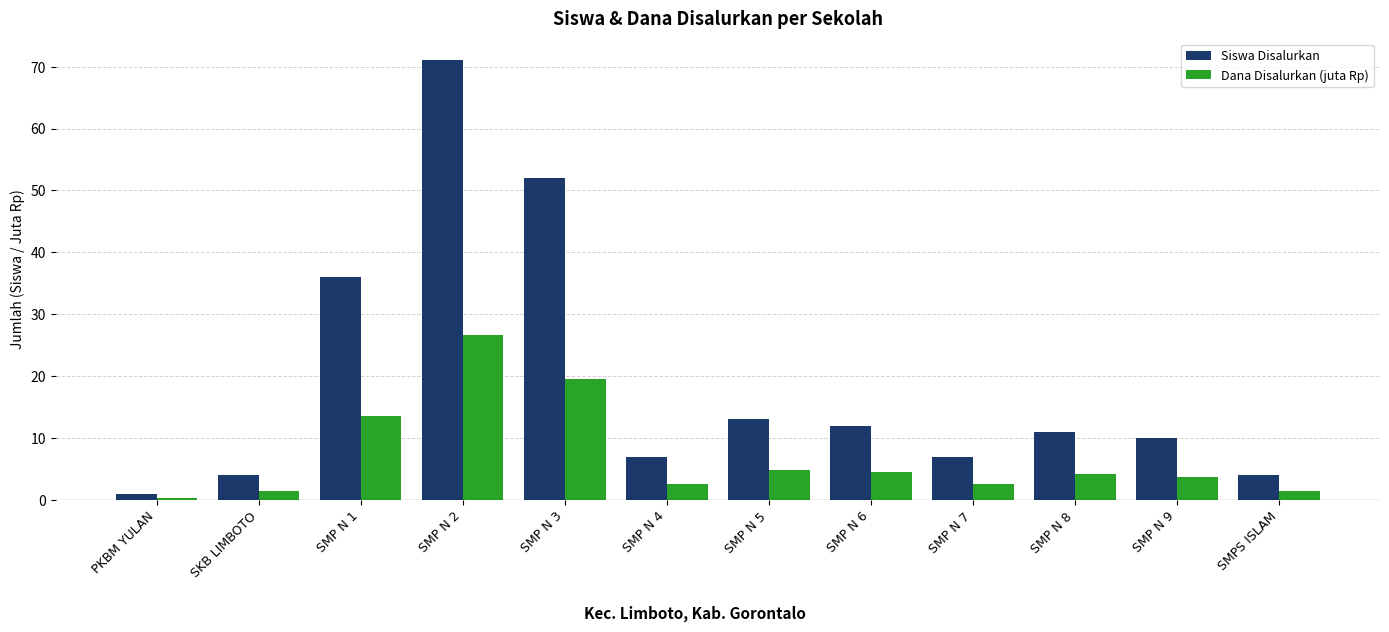

What is the spread (max minus min) of values at SMP N 4?

4.4